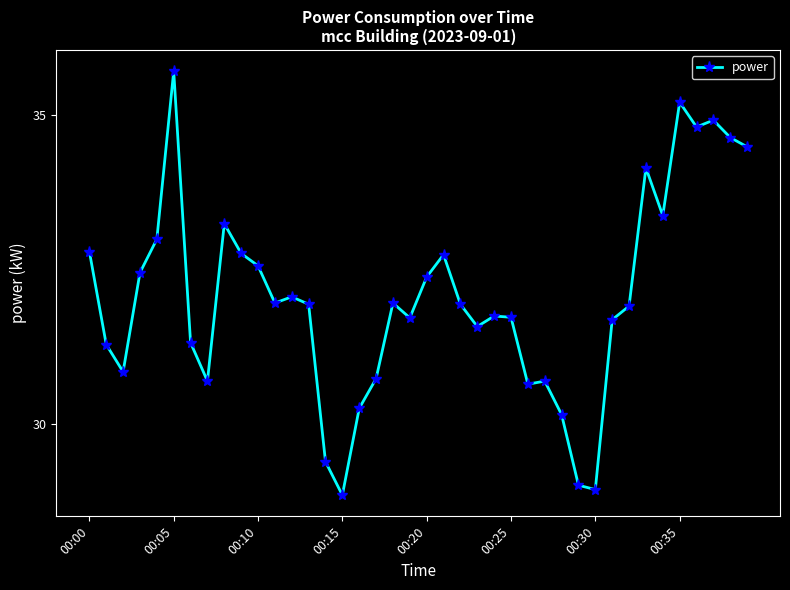

What is the difference between the maximum and minimum values?

6.8